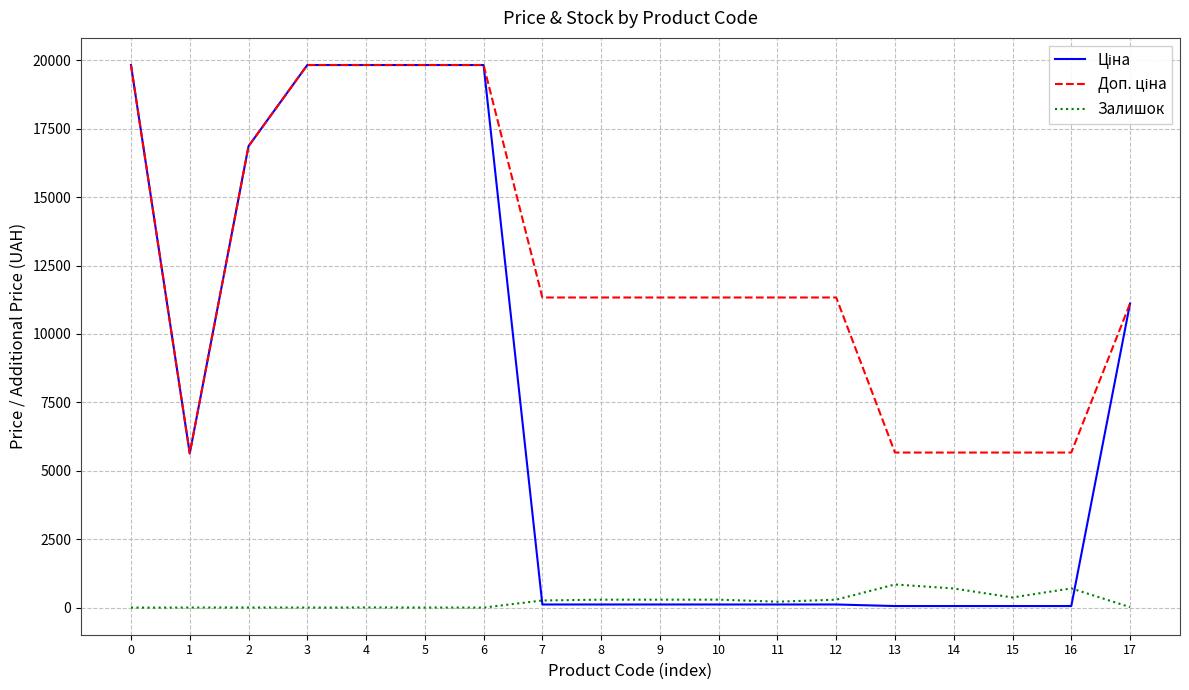

What is the maximum value shown in the chart?

19831.1